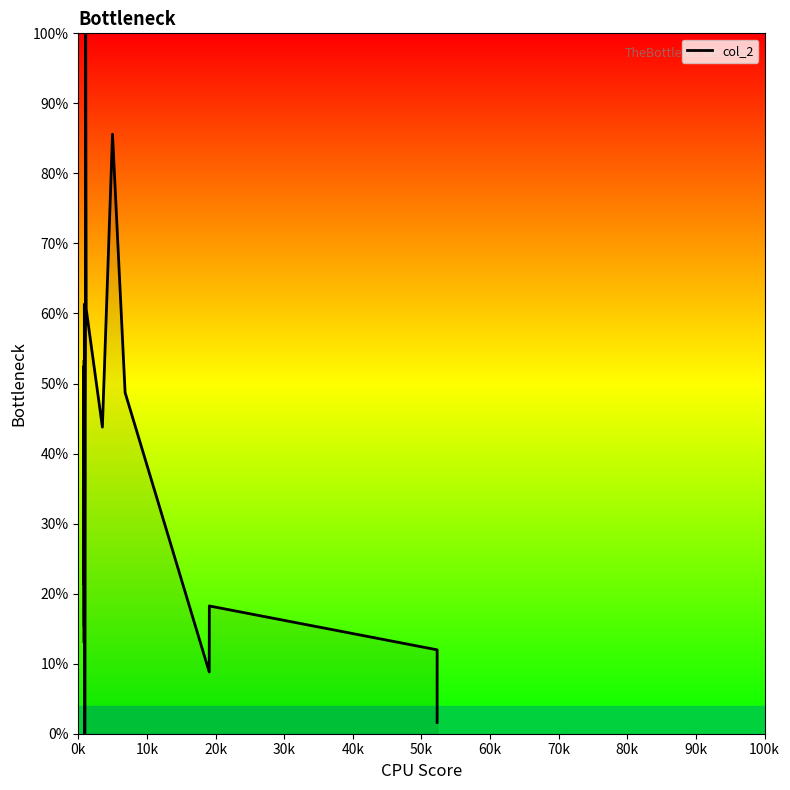

What is the greatest value displayed?

100.0